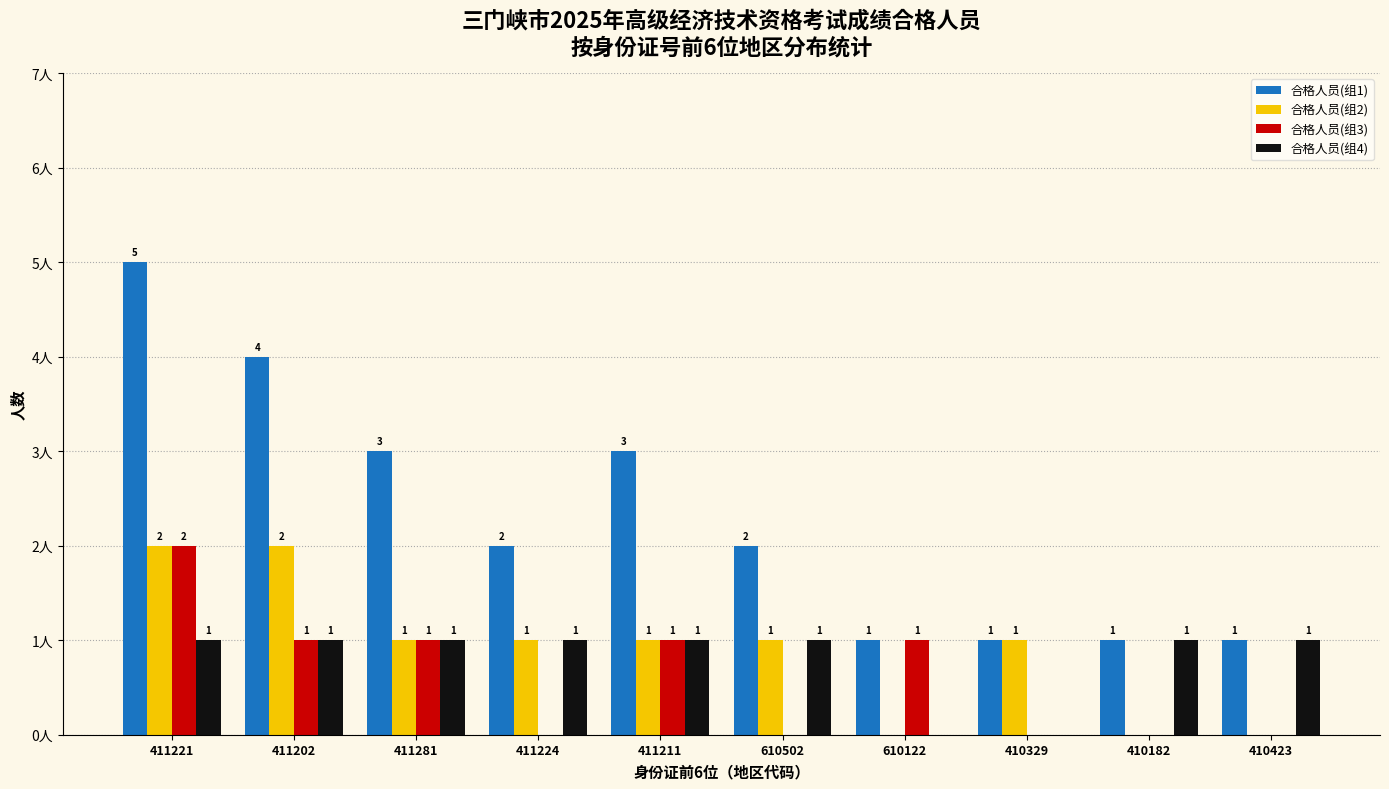

Which series has the largest total across all categories?

合格人员(组1)